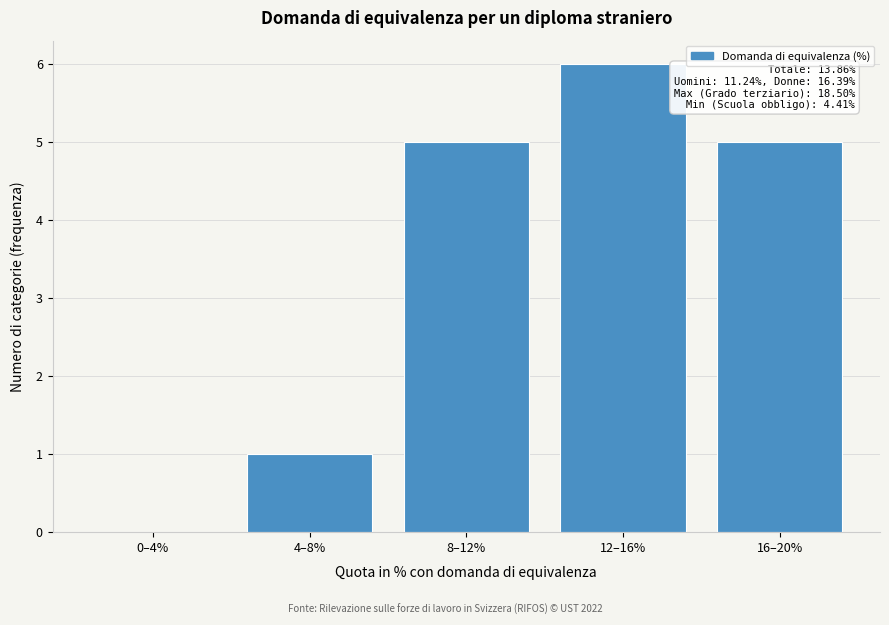

Reading left to right, extract all data points from this chart.

0–4%=0	4–8%=1	8–12%=5	12–16%=6	16–20%=5